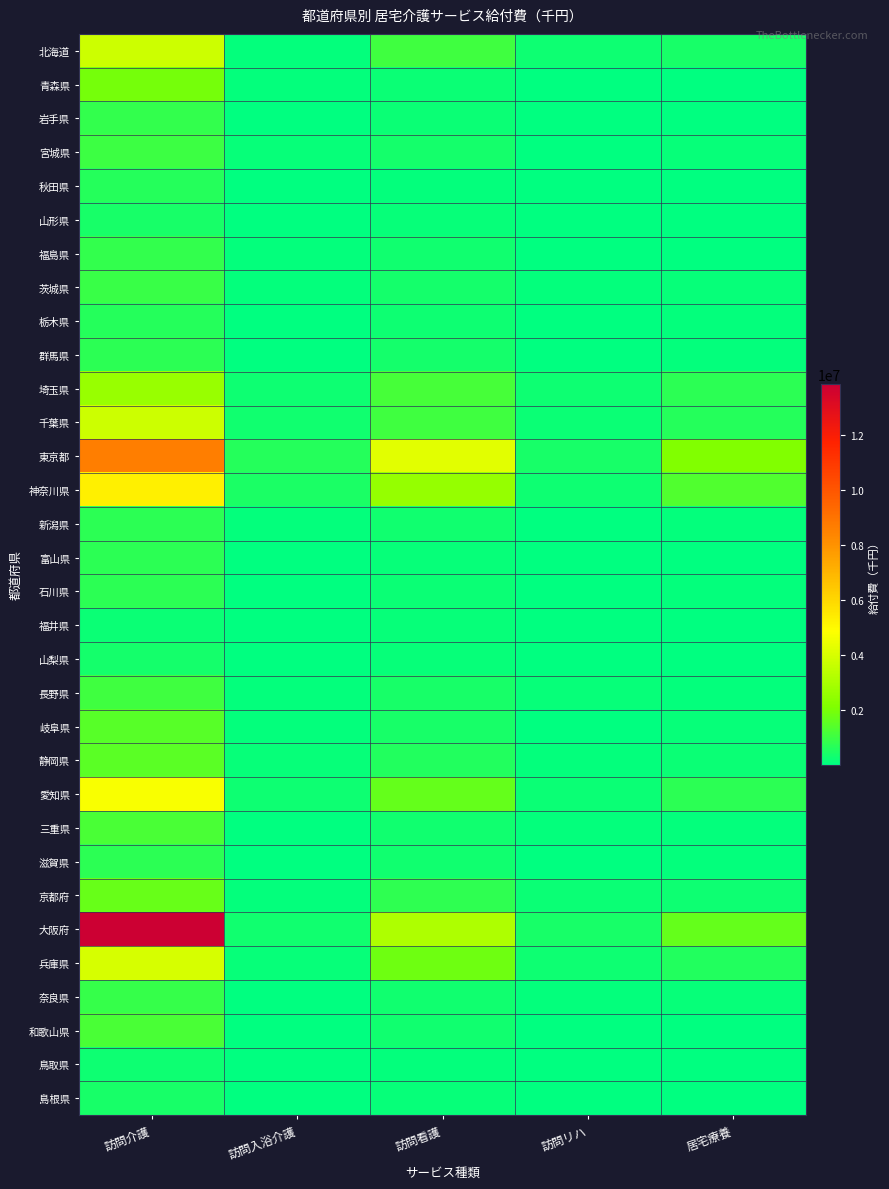

At 訪問介護, list the series in order from smallest to largest.

福井県, 鳥取県, 山梨県, 島根県, 山形県, 秋田県, 栃木県, 群馬県, 富山県, 石川県, 滋賀県, 新潟県, 岩手県, 福島県, 奈良県, 茨城県, 宮城県, 長野県, 三重県, 和歌山県, 岐阜県, 静岡県, 京都府, 青森県, 埼玉県, 千葉県, 北海道, 兵庫県, 愛知県, 神奈川県, 東京都, 大阪府